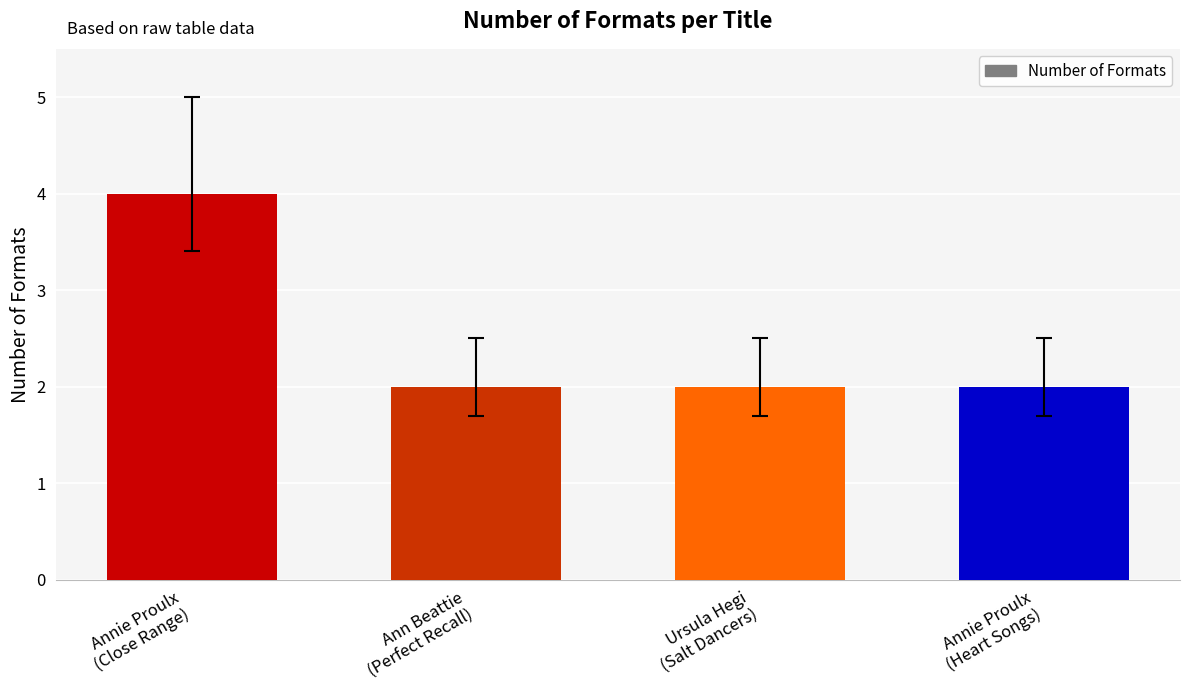

What is the difference between the maximum and second lowest values?

2